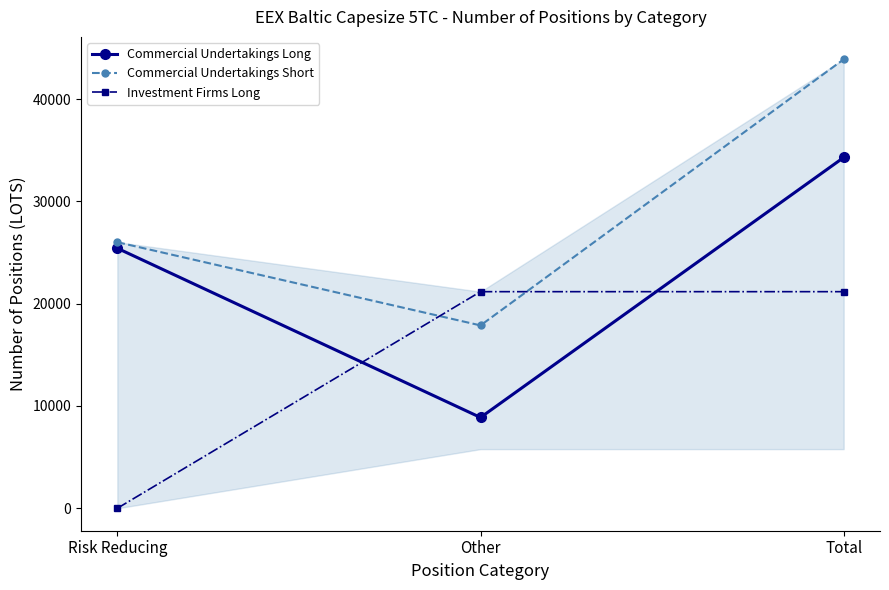

What is the value of the Investment Firms Long point at the 2nd from the left?

21172.0